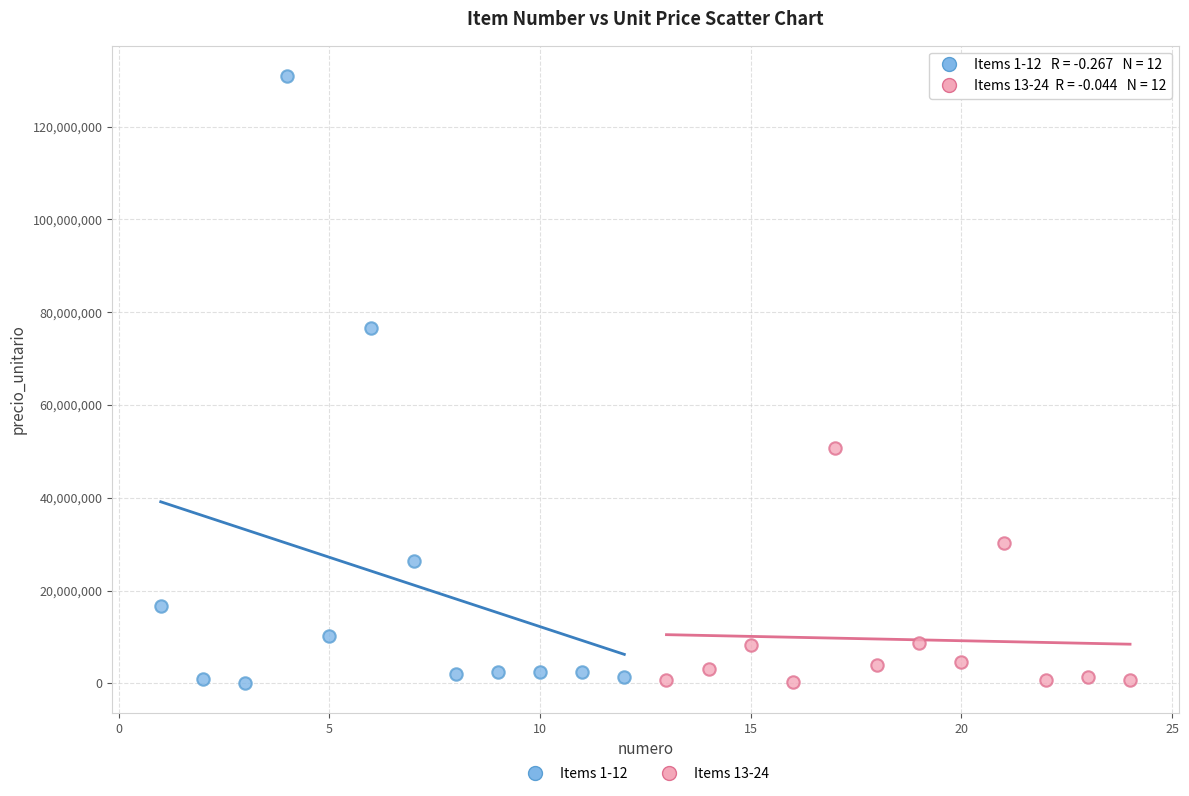

Which series has the widest spread of Y values?

Items 1-12